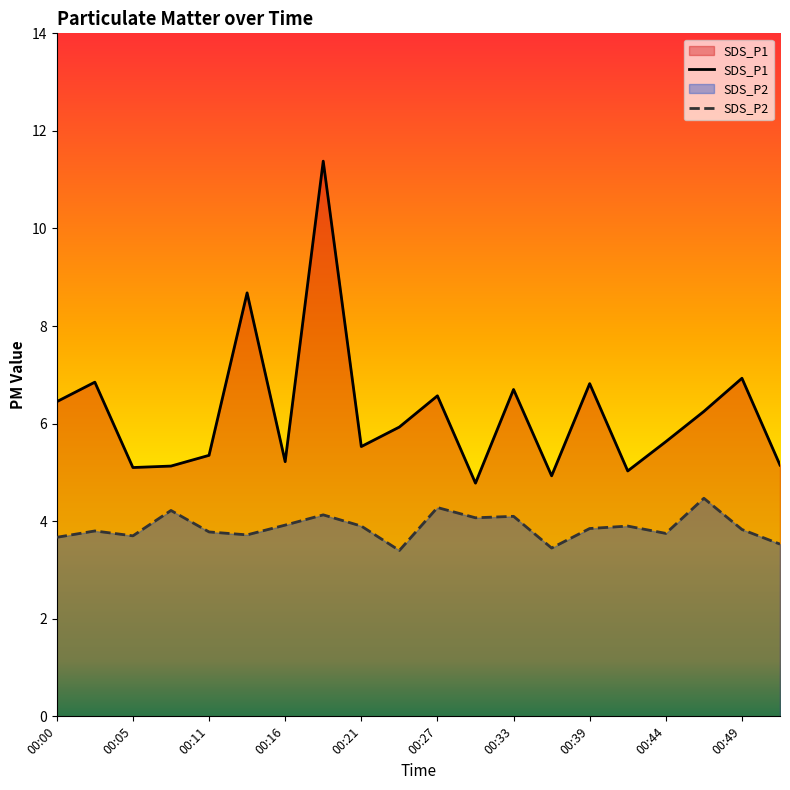

True or false: SDS_P1 and SDS_P2 intersect in this chart.

False